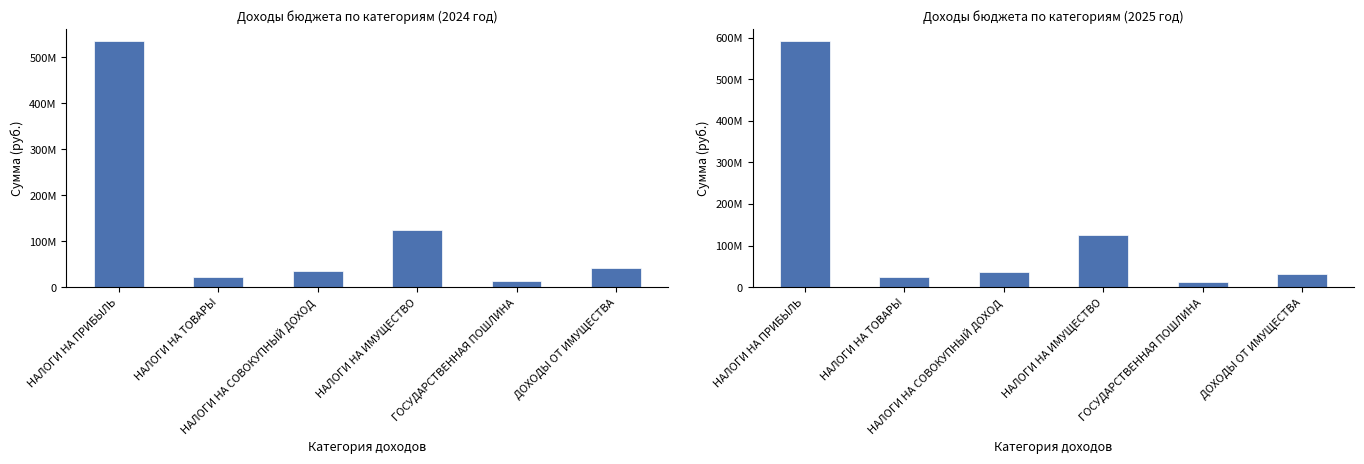

What is the difference between the 2025 values at ГОСУДАРСТВЕННАЯ ПОШЛИНА and НАЛОГИ НА ТОВАРЫ?

10725000